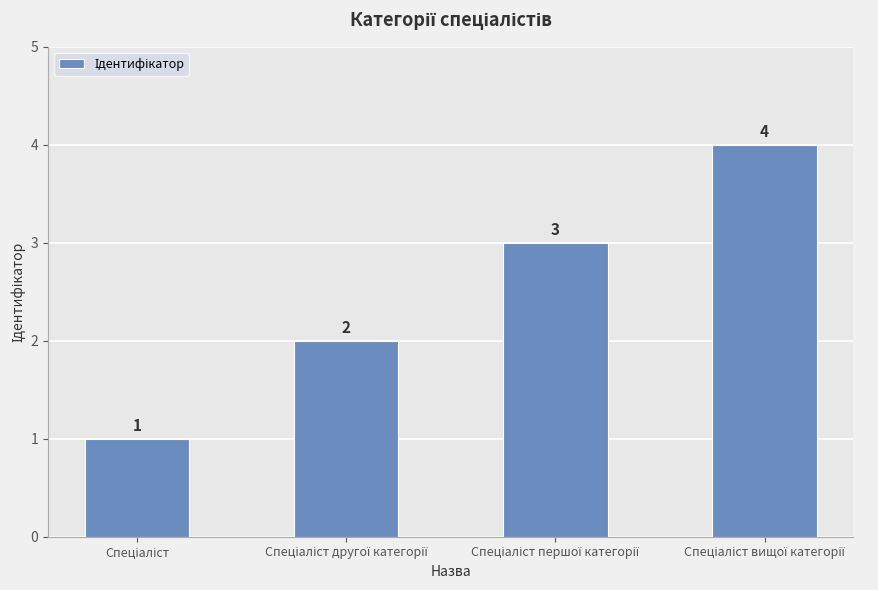

What is the value of the 3rd bar from the left?

3